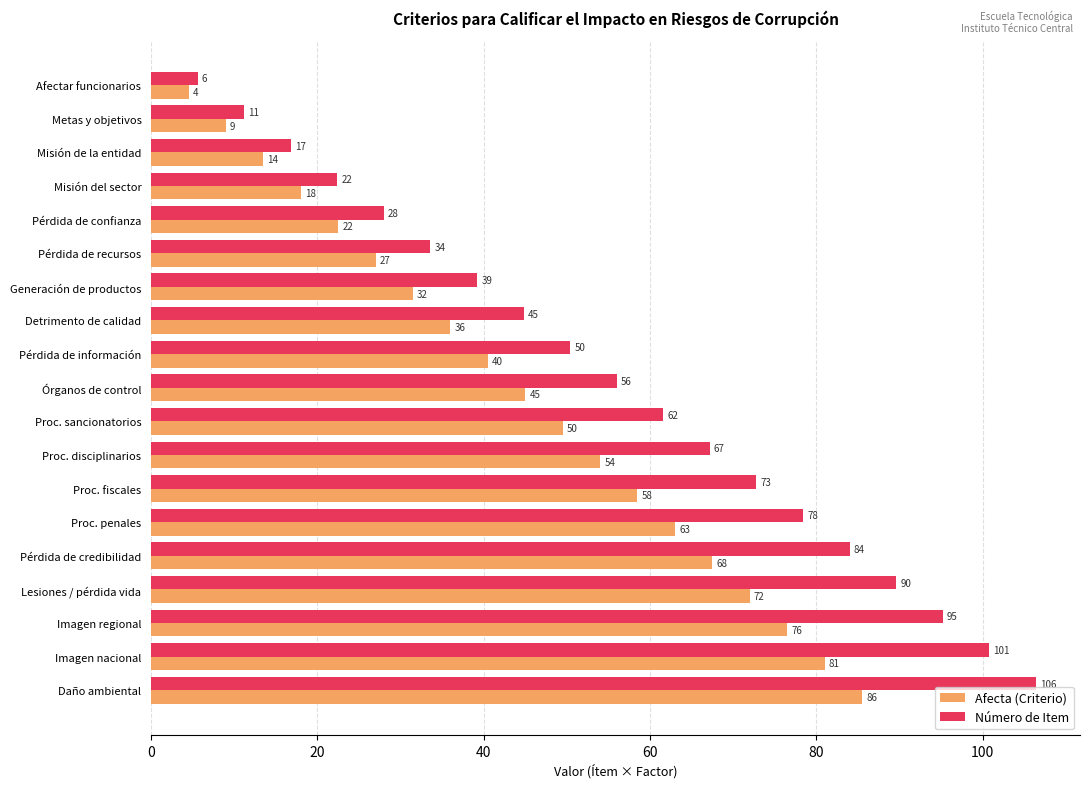

What is the average value of the Número de Item series?

56.0